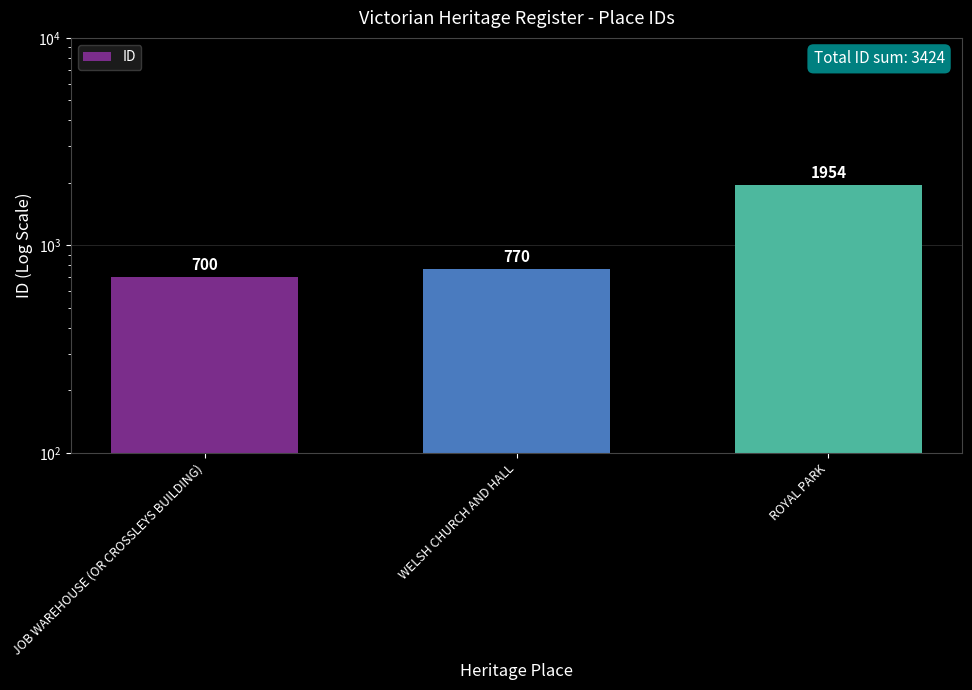

Which category has the lowest value across all series?

JOB WAREHOUSE (OR CROSSLEYS BUILDING)